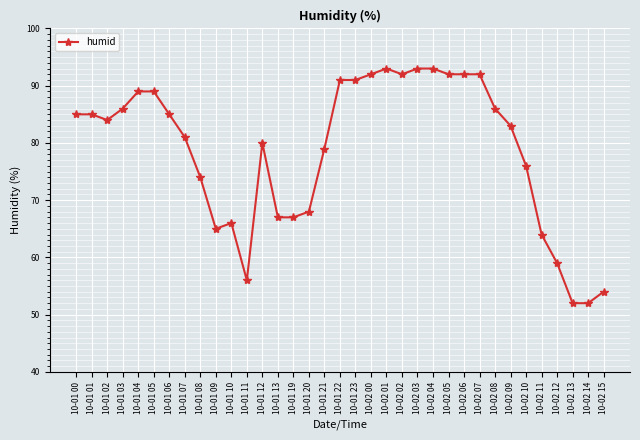

What is the sum of all values?

2753